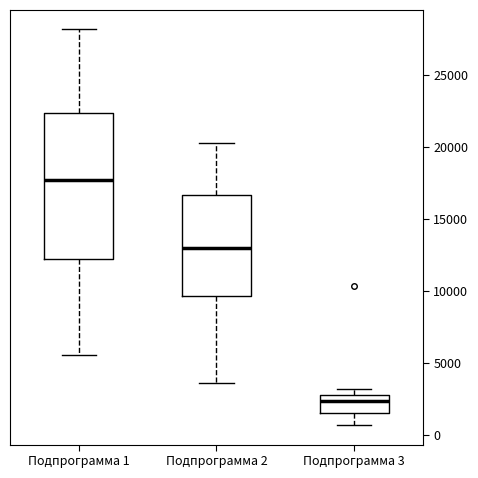

Which box is the tallest, from its lower edge to its upper edge?

Подпрограмма 1